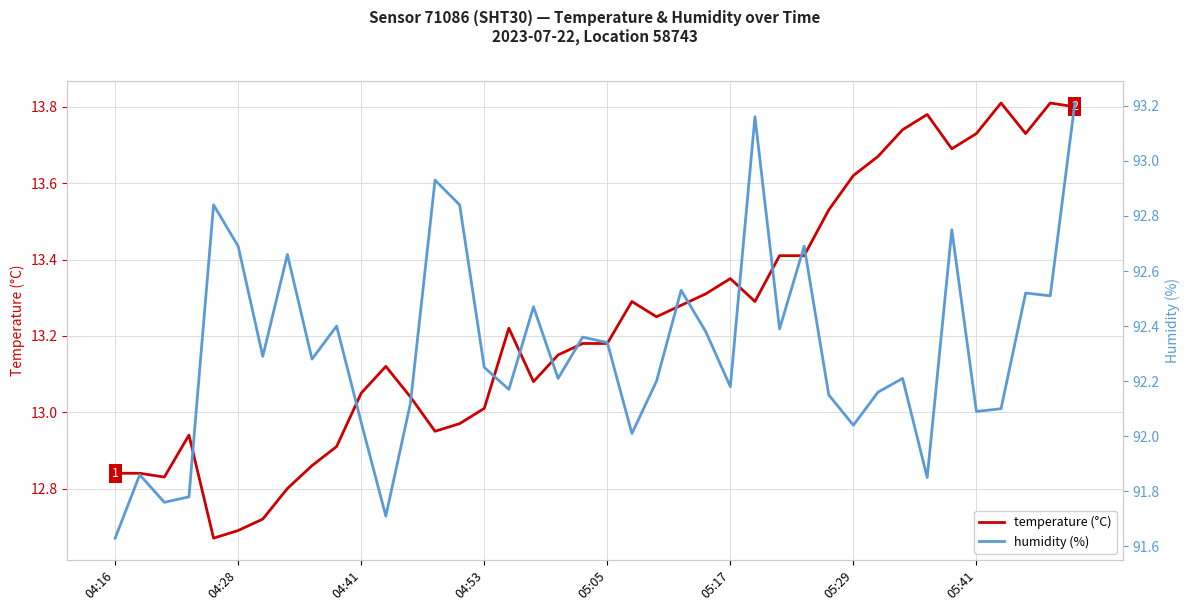

Rank the series by their maximum value, from highest to lowest.

humidity (%), temperature (°C)